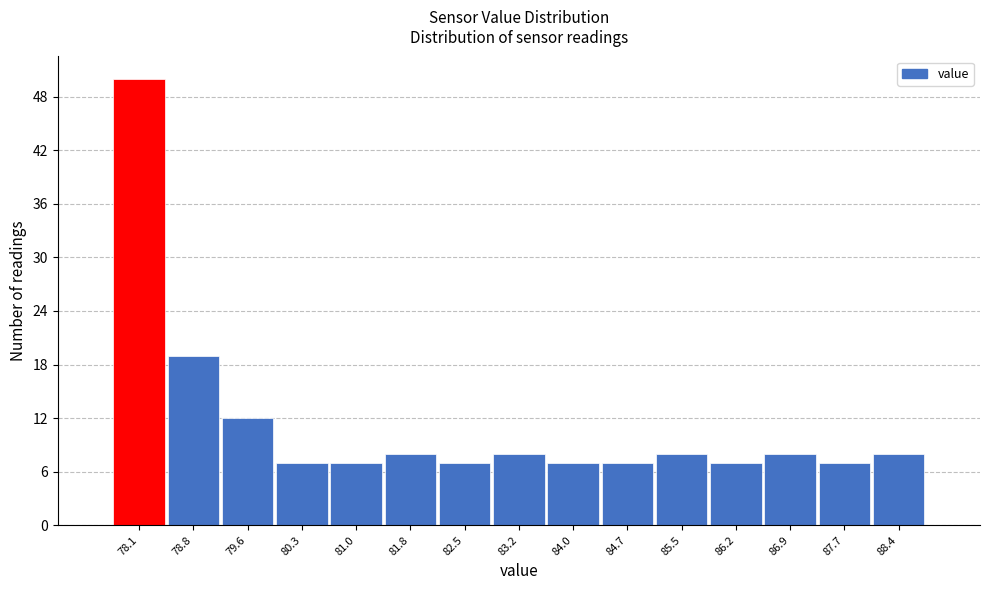

What is the height of the bar covering 83.62 to 84.36 on the x-axis? Neither the bar edges nor the heights are printed on the chart, so give them approximately, as read against the axes.

7